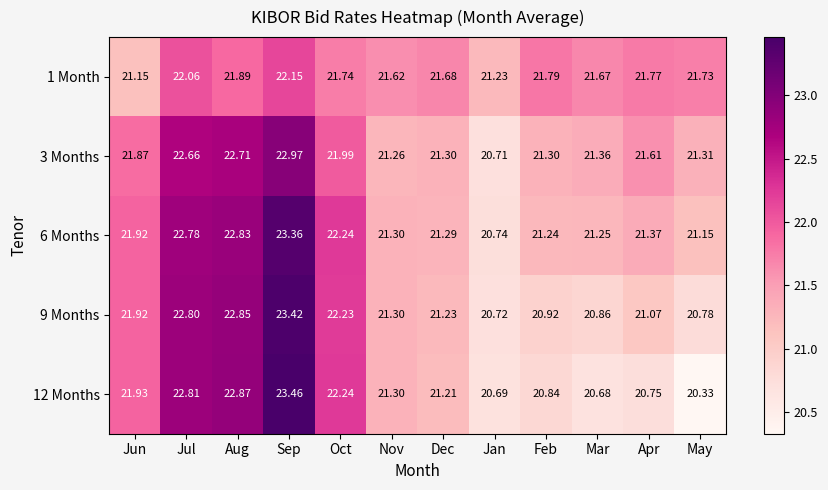

Where does the 12 Months series first go above 21?

Jun